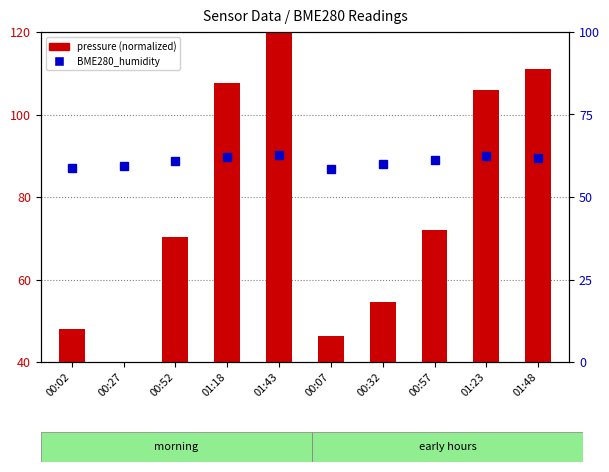

The value of BME280_humidity at 00:02 is 58.9. True or false?

True